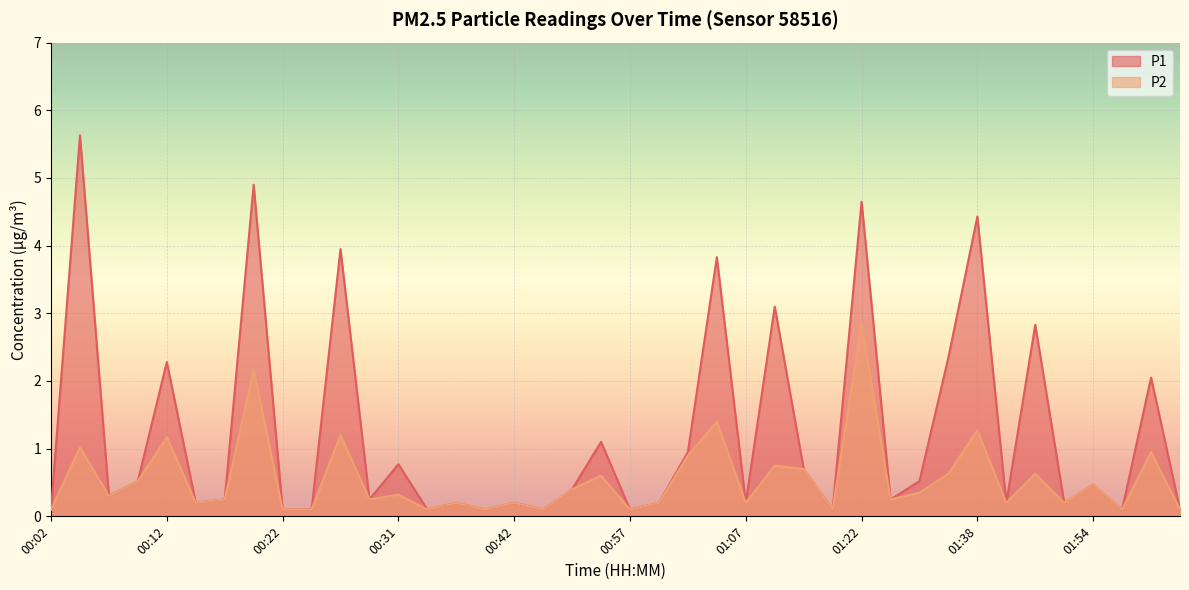

At how many categories does at least one series exceed 2?

11